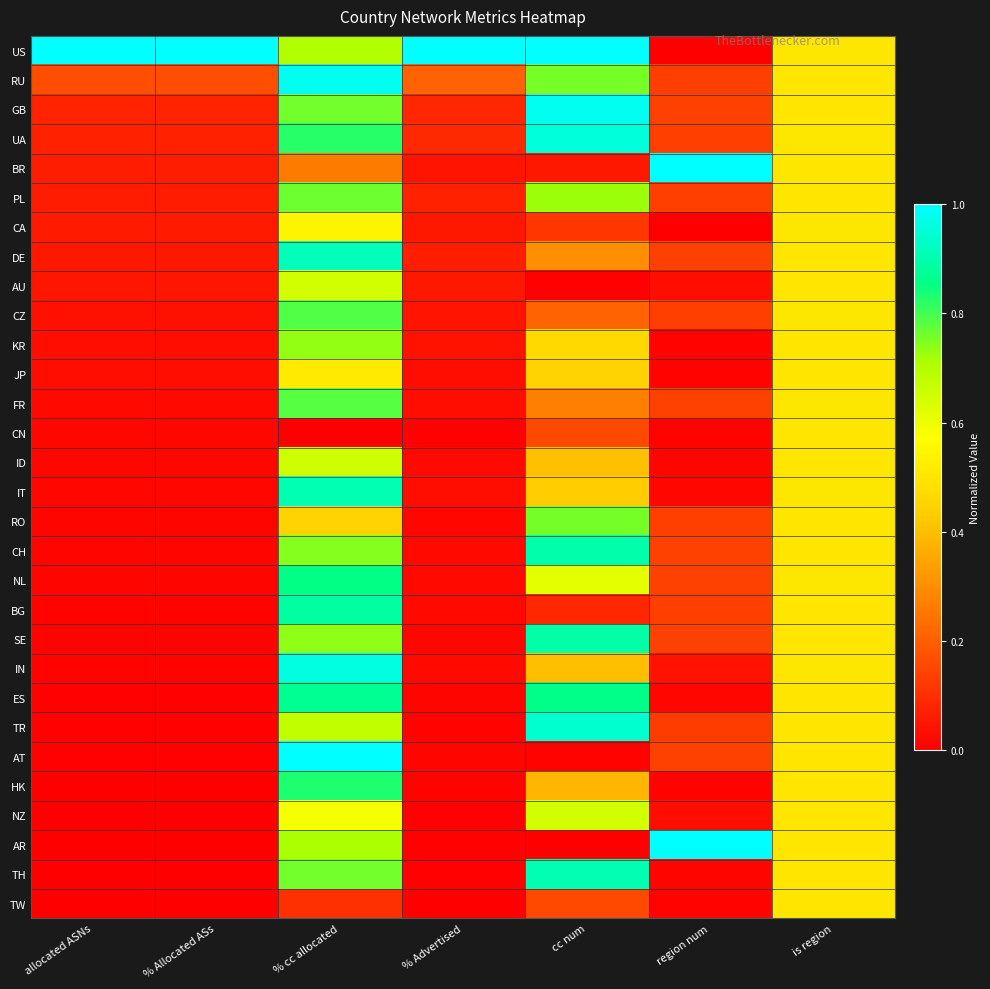

Reading left to right, extract all data points from this chart.

US: allocated ASNs=1.0	% Allocated ASs=1.0	% cc allocated=0.7	% Advertised=1.0	cc num=1.0	region num=0.0	is region=0.5
RU: allocated ASNs=0.2	% Allocated ASs=0.2	% cc allocated=1.0	% Advertised=0.2	cc num=0.8	region num=0.1	is region=0.5
GB: allocated ASNs=0.1	% Allocated ASs=0.1	% cc allocated=0.8	% Advertised=0.1	cc num=1.0	region num=0.1	is region=0.5
UA: allocated ASNs=0.1	% Allocated ASs=0.1	% cc allocated=0.8	% Advertised=0.1	cc num=1.0	region num=0.1	is region=0.5
BR: allocated ASNs=0.1	% Allocated ASs=0.1	% cc allocated=0.3	% Advertised=0.0	cc num=0.1	region num=1.0	is region=0.5
PL: allocated ASNs=0.1	% Allocated ASs=0.1	% cc allocated=0.8	% Advertised=0.1	cc num=0.7	region num=0.1	is region=0.5
CA: allocated ASNs=0.1	% Allocated ASs=0.1	% cc allocated=0.5	% Advertised=0.1	cc num=0.1	region num=0.0	is region=0.5
DE: allocated ASNs=0.1	% Allocated ASs=0.1	% cc allocated=0.9	% Advertised=0.1	cc num=0.3	region num=0.1	is region=0.5
AU: allocated ASNs=0.0	% Allocated ASs=0.0	% cc allocated=0.6	% Advertised=0.1	cc num=0.0	region num=0.0	is region=0.5
CZ: allocated ASNs=0.0	% Allocated ASs=0.0	% cc allocated=0.8	% Advertised=0.0	cc num=0.2	region num=0.1	is region=0.5
KR: allocated ASNs=0.0	% Allocated ASs=0.0	% cc allocated=0.7	% Advertised=0.0	cc num=0.5	region num=0.0	is region=0.5
JP: allocated ASNs=0.0	% Allocated ASs=0.0	% cc allocated=0.5	% Advertised=0.0	cc num=0.4	region num=0.0	is region=0.5
FR: allocated ASNs=0.0	% Allocated ASs=0.0	% cc allocated=0.8	% Advertised=0.0	cc num=0.3	region num=0.1	is region=0.5
CN: allocated ASNs=0.0	% Allocated ASs=0.0	% cc allocated=0.0	% Advertised=0.0	cc num=0.2	region num=0.0	is region=0.5
ID: allocated ASNs=0.0	% Allocated ASs=0.0	% cc allocated=0.7	% Advertised=0.0	cc num=0.4	region num=0.0	is region=0.5
IT: allocated ASNs=0.0	% Allocated ASs=0.0	% cc allocated=0.9	% Advertised=0.0	cc num=0.4	region num=0.0	is region=0.5
RO: allocated ASNs=0.0	% Allocated ASs=0.0	% cc allocated=0.4	% Advertised=0.0	cc num=0.8	region num=0.1	is region=0.5
CH: allocated ASNs=0.0	% Allocated ASs=0.0	% cc allocated=0.7	% Advertised=0.0	cc num=0.9	region num=0.1	is region=0.5
NL: allocated ASNs=0.0	% Allocated ASs=0.0	% cc allocated=0.9	% Advertised=0.0	cc num=0.6	region num=0.1	is region=0.5
BG: allocated ASNs=0.0	% Allocated ASs=0.0	% cc allocated=0.9	% Advertised=0.0	cc num=0.1	region num=0.1	is region=0.5
SE: allocated ASNs=0.0	% Allocated ASs=0.0	% cc allocated=0.7	% Advertised=0.0	cc num=0.9	region num=0.1	is region=0.5
IN: allocated ASNs=0.0	% Allocated ASs=0.0	% cc allocated=1.0	% Advertised=0.0	cc num=0.4	region num=0.0	is region=0.5
ES: allocated ASNs=0.0	% Allocated ASs=0.0	% cc allocated=0.9	% Advertised=0.0	cc num=0.9	region num=0.0	is region=0.5
TR: allocated ASNs=0.0	% Allocated ASs=0.0	% cc allocated=0.7	% Advertised=0.0	cc num=0.9	region num=0.1	is region=0.5
AT: allocated ASNs=0.0	% Allocated ASs=0.0	% cc allocated=1.0	% Advertised=0.0	cc num=0.0	region num=0.1	is region=0.5
HK: allocated ASNs=0.0	% Allocated ASs=0.0	% cc allocated=0.8	% Advertised=0.0	cc num=0.4	region num=0.0	is region=0.5
NZ: allocated ASNs=0.0	% Allocated ASs=0.0	% cc allocated=0.6	% Advertised=0.0	cc num=0.6	region num=0.0	is region=0.5
AR: allocated ASNs=0.0	% Allocated ASs=0.0	% cc allocated=0.7	% Advertised=0.0	cc num=0.0	region num=1.0	is region=0.5
TH: allocated ASNs=0.0	% Allocated ASs=0.0	% cc allocated=0.8	% Advertised=0.0	cc num=0.9	region num=0.0	is region=0.5
TW: allocated ASNs=0.0	% Allocated ASs=0.0	% cc allocated=0.1	% Advertised=0.0	cc num=0.2	region num=0.0	is region=0.5